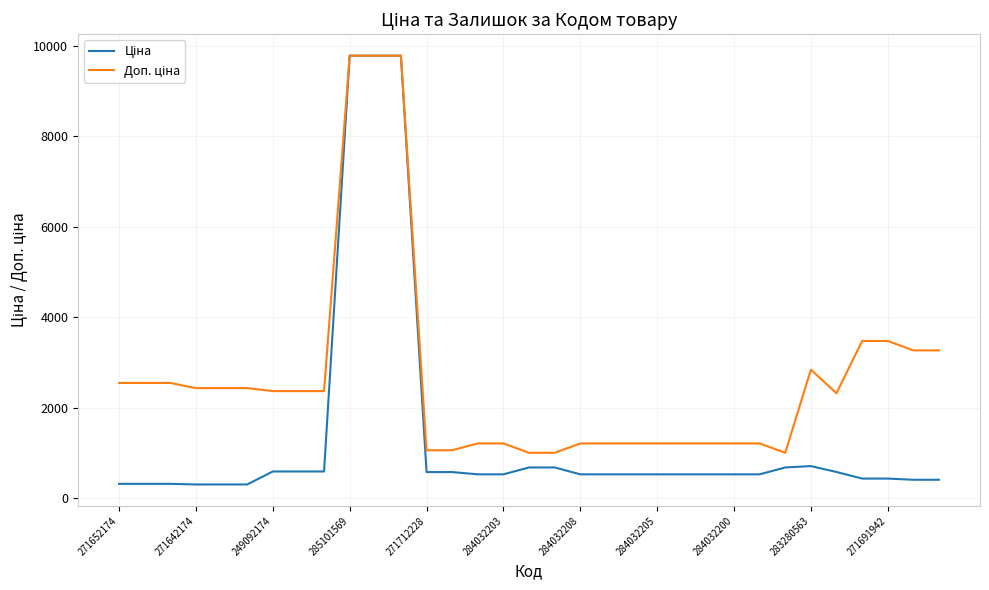

What is the smallest value displayed?

304.1